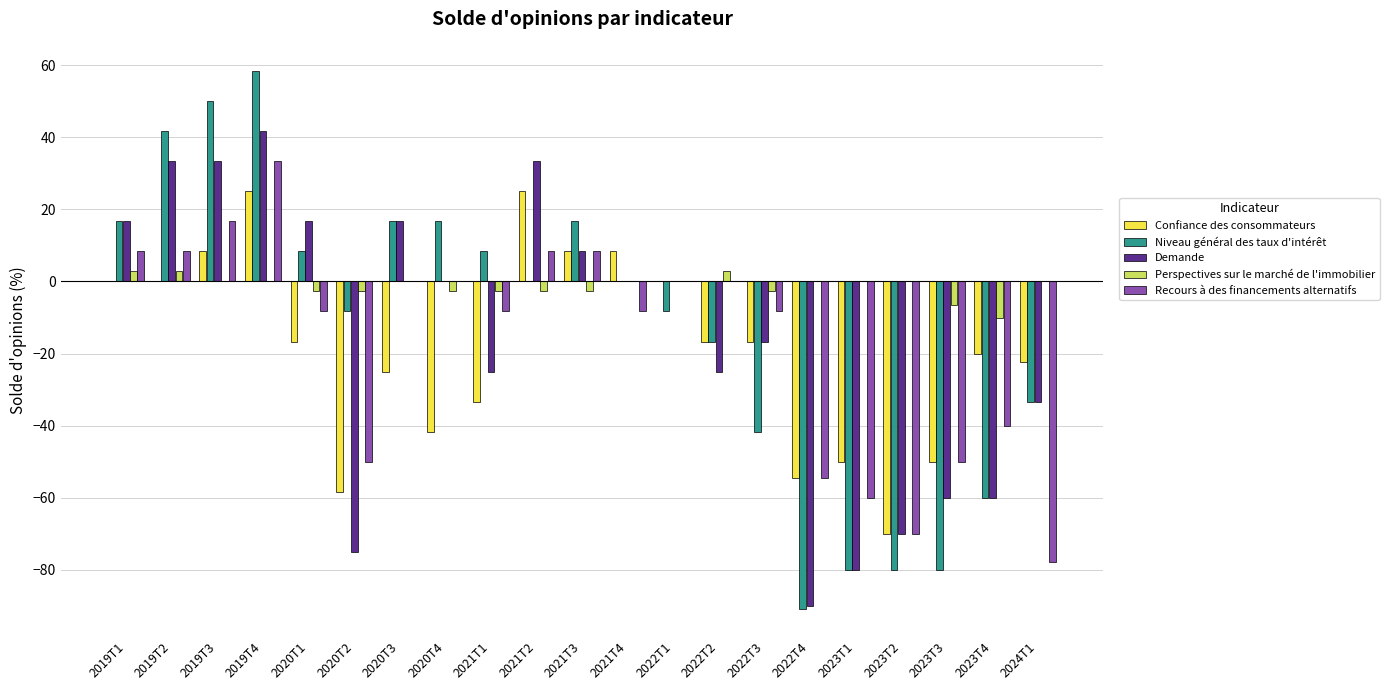

What value does the Recours à des financements alternatifs series have at 2019T1?

8.3